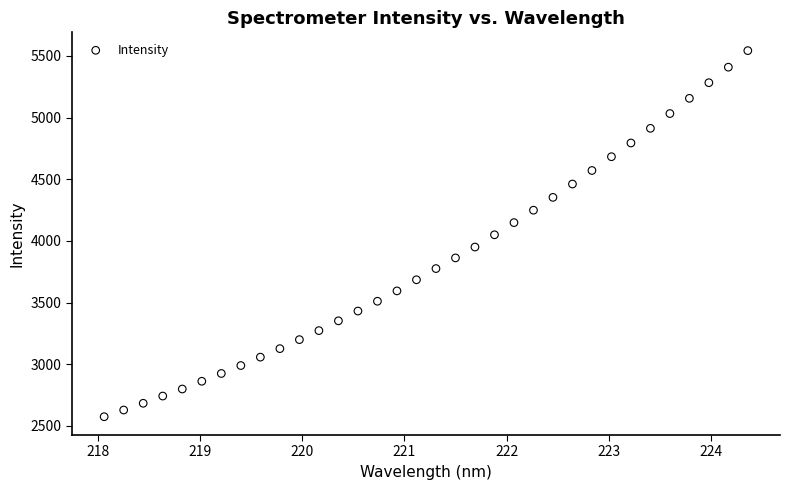

What is the range of X values (max minus min)?

6.3